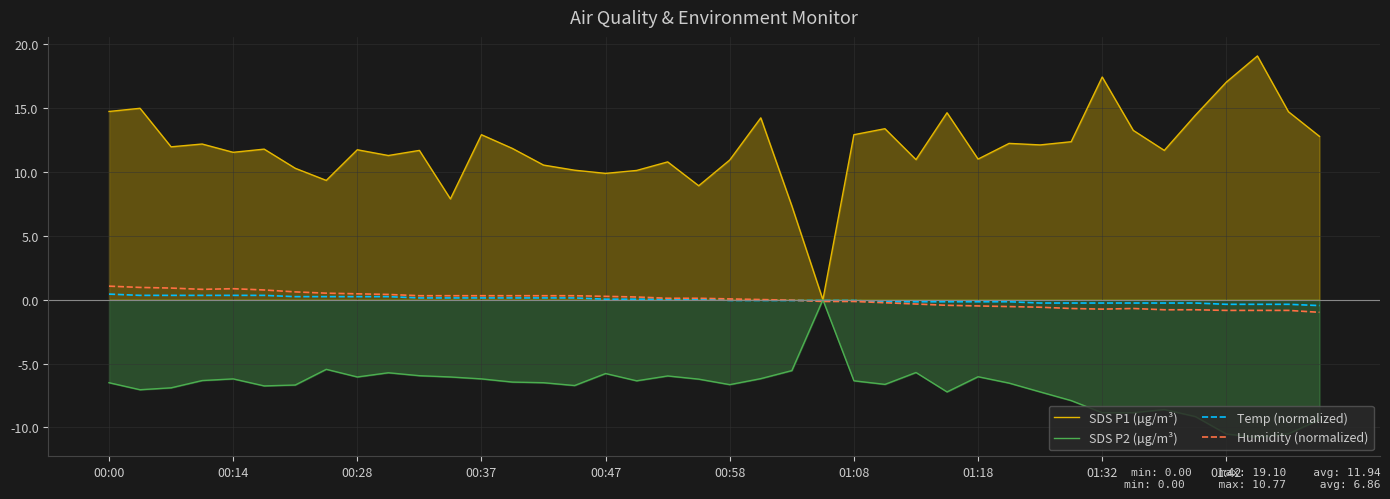

Which series has the largest range (max minus min)?

SDS P1 (µg/m³)